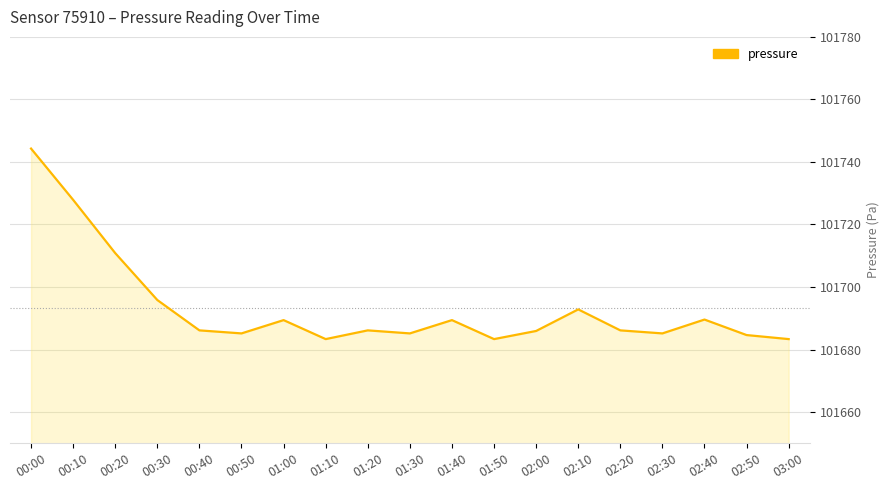

Approximately how many times larger is the value at 02:10 compared to 00:40?

1.0